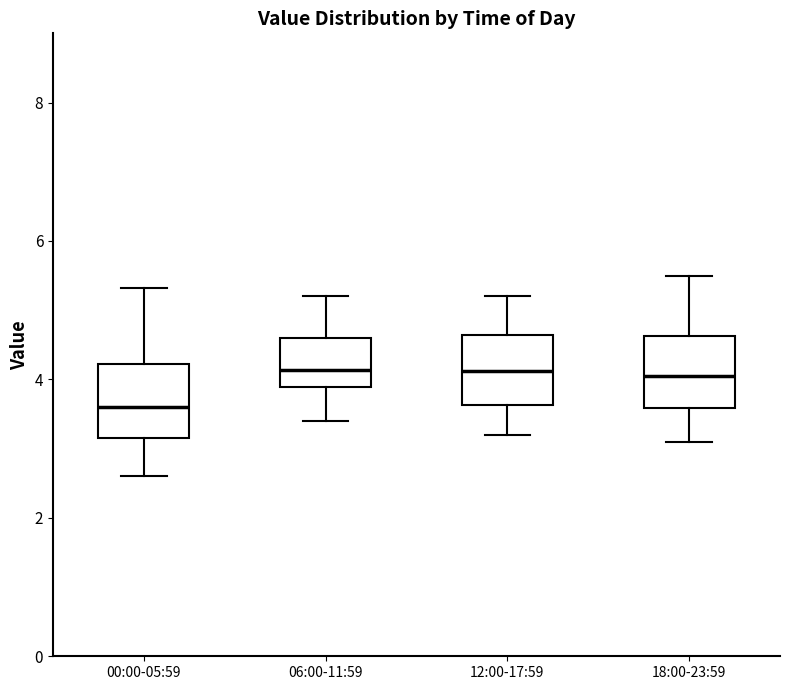

Reading left to right, transcribe this box plot: for each box, give where its median line is, the range the box spans, and where its two whiskers end, as read against the y-axis. The values are not printed on the chart, so give them approximately, as read against the axis.

00:00-05:59: median 3.6, box 3.2 to 4.2, whiskers 2.6 to 5.4
06:00-11:59: median 4.2, box 3.8 to 4.6, whiskers 3.4 to 5.2
12:00-17:59: median 4.2, box 3.6 to 4.6, whiskers 3.2 to 5.2
18:00-23:59: median 4.0, box 3.6 to 4.6, whiskers 3.2 to 5.6